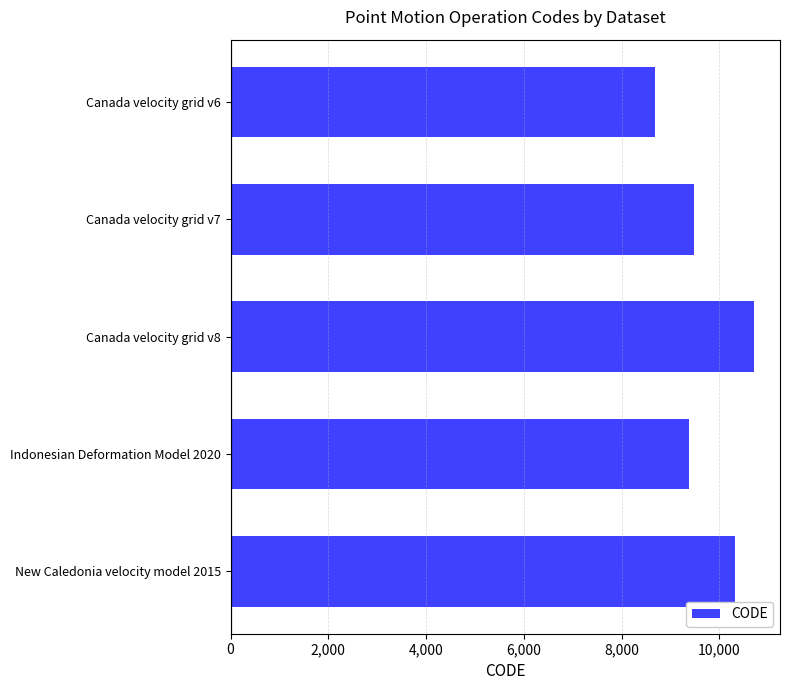

Count the number of data series in this chart.

1